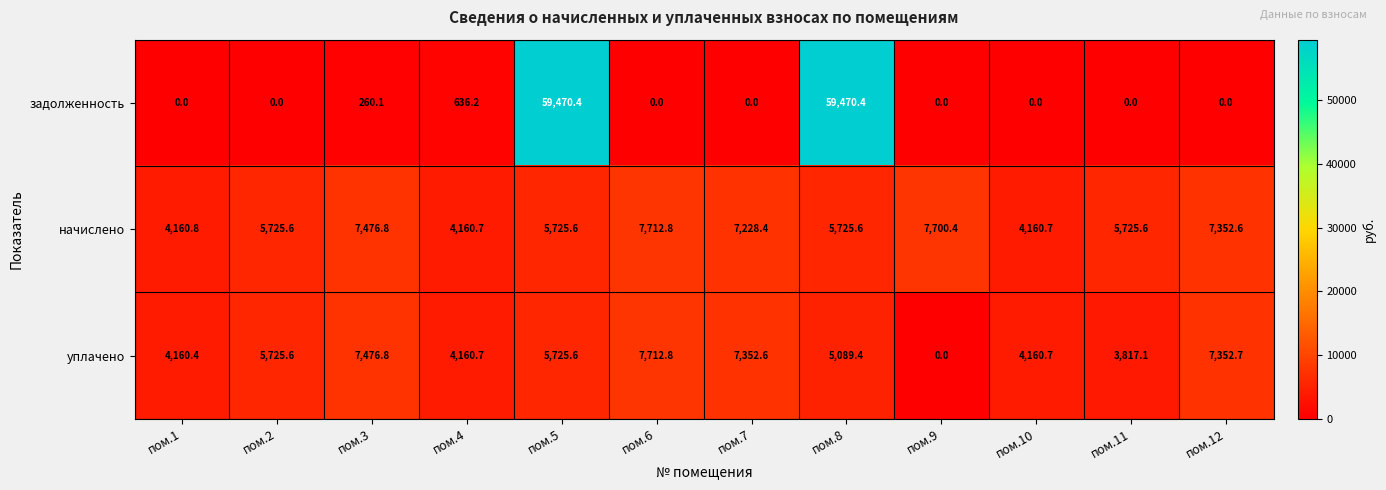

What is the sum of all уплачено values?

62734.4